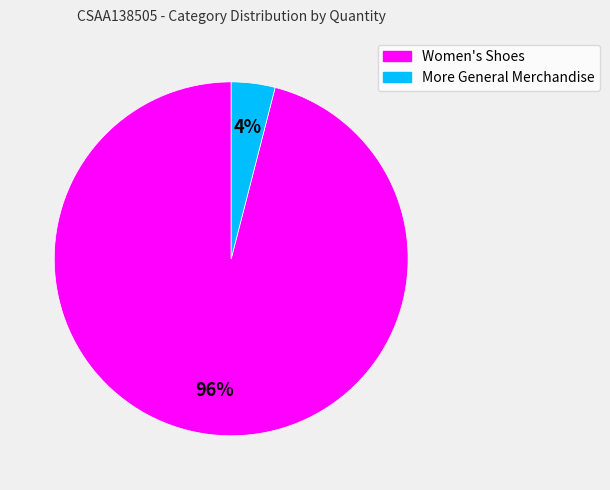

Is Women's Shoes the majority of the pie?

Yes